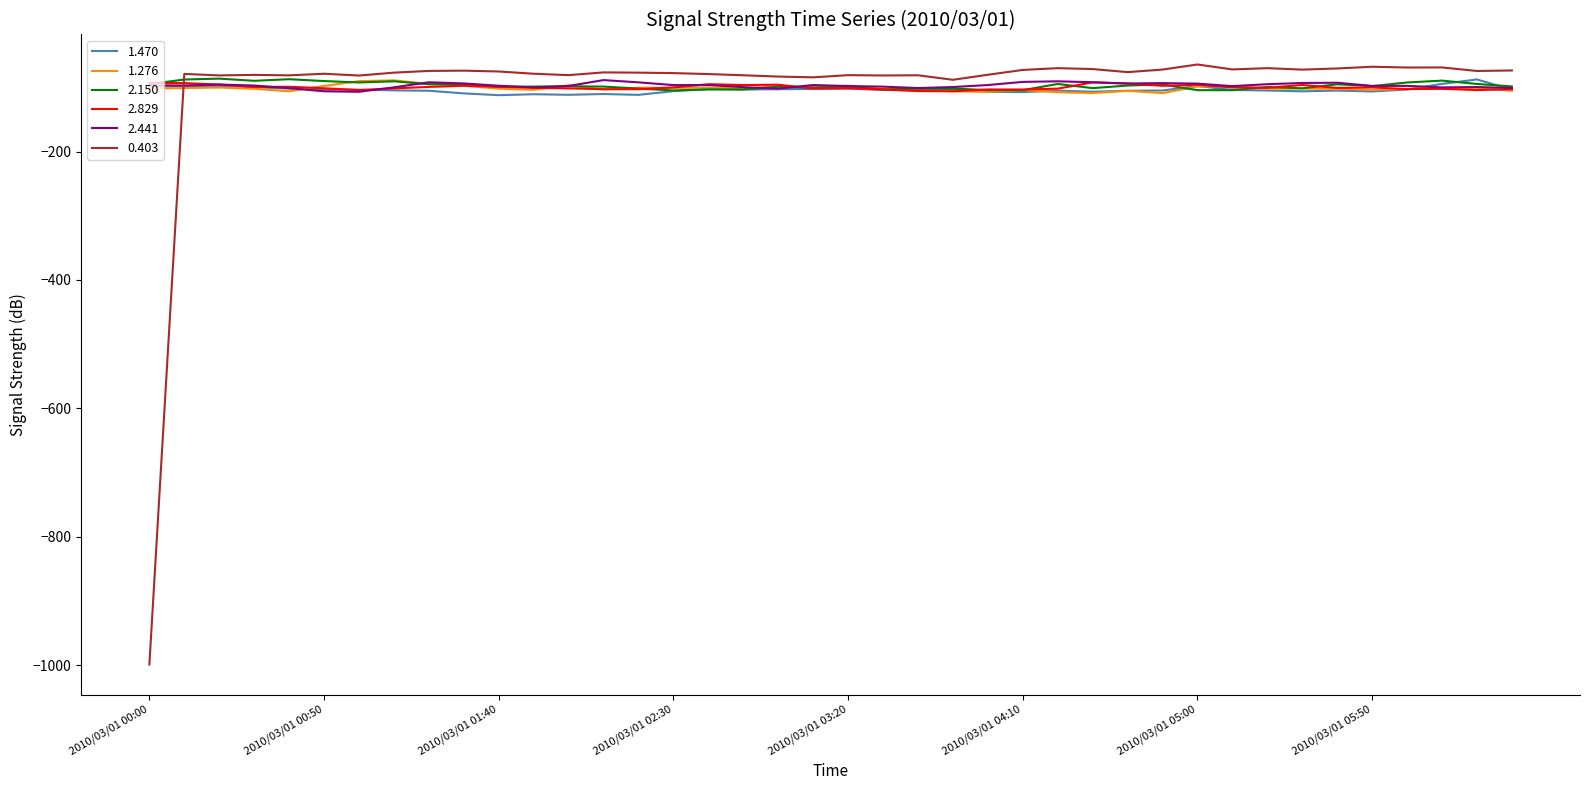

What is the minimum value shown in the chart?

-999.0